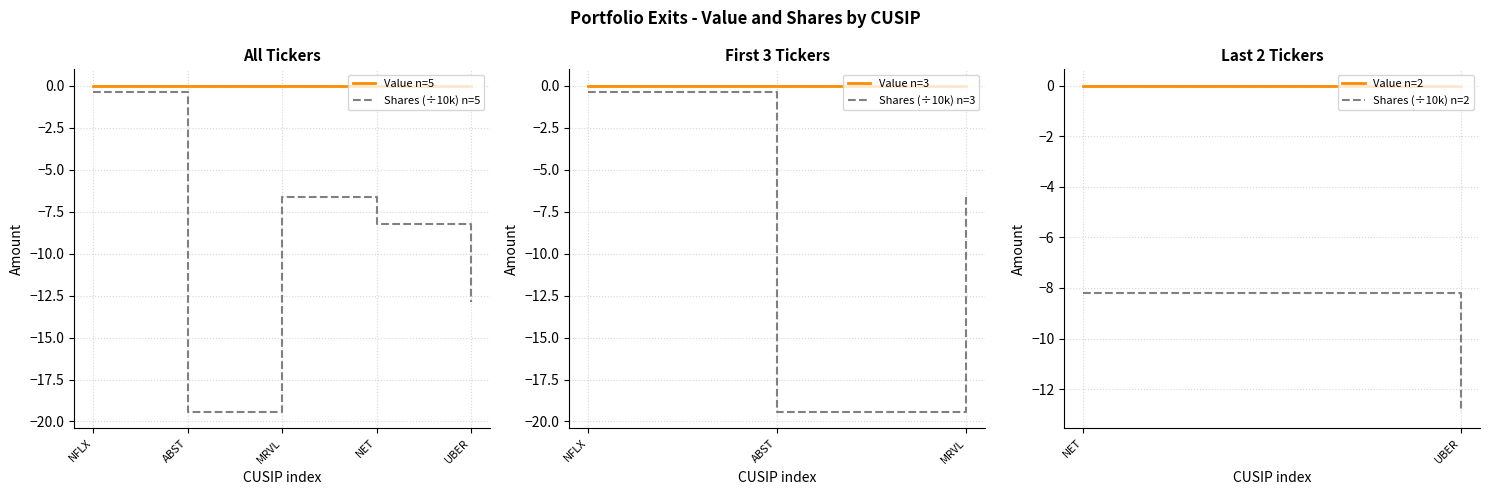

The value of Value n=5 at ABST is 0.0. True or false?

True